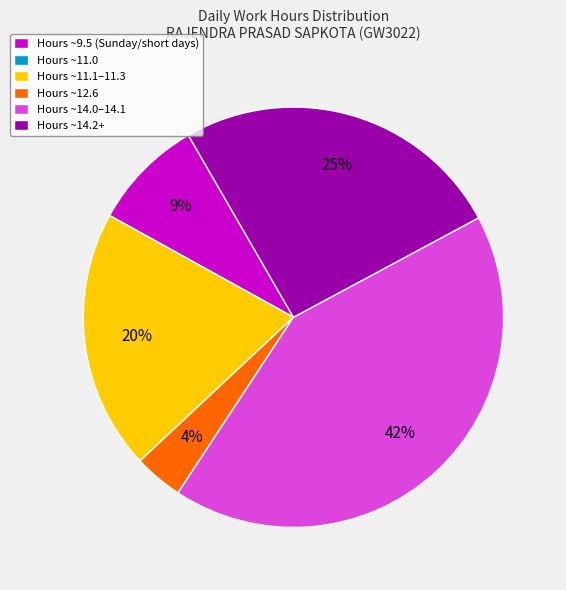

True or false: Hours ~9.5 (Sunday/short days) accounts for 9% of the total.

True